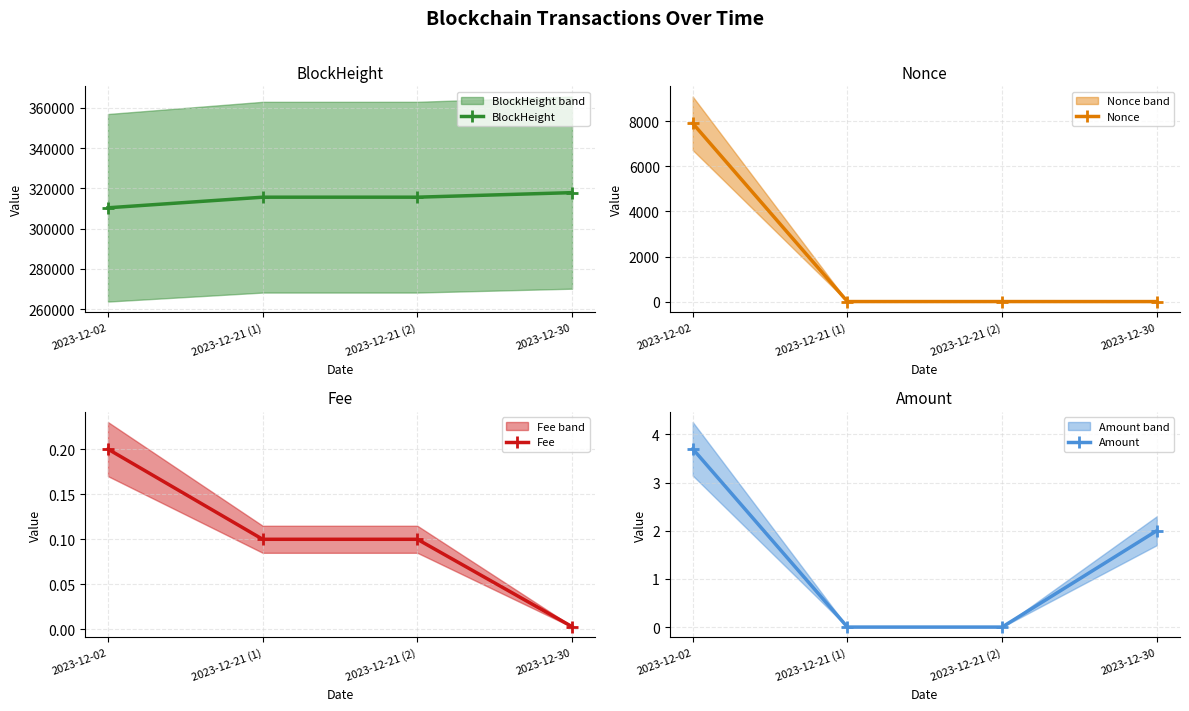

Reading right to left, list all the values displayed in this chart.

BlockHeight: 2023-12-30=317902.0	2023-12-21 (2)=315643.0	2023-12-21 (1)=315637.0	2023-12-02=310379.0
Nonce: 2023-12-30=0.0	2023-12-21 (2)=1.0	2023-12-21 (1)=1.0	2023-12-02=7913.0
Fee: 2023-12-30=0.0	2023-12-21 (2)=0.1	2023-12-21 (1)=0.1	2023-12-02=0.2
Amount: 2023-12-30=2.0	2023-12-21 (2)=0.0	2023-12-21 (1)=0.0	2023-12-02=3.7